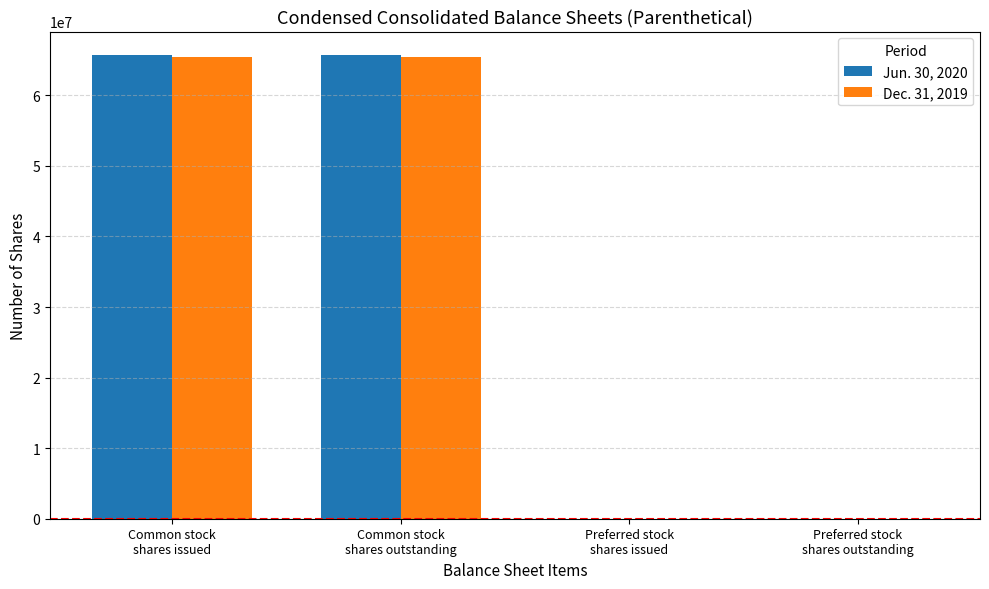

What is the greatest value displayed?

65756262